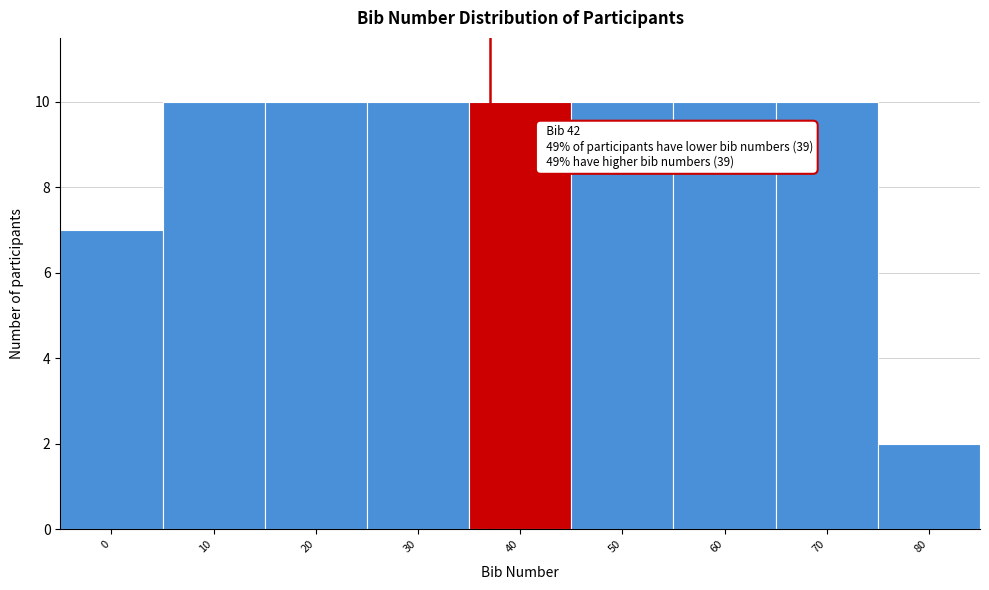

Reading right to left, transcribe all the data shown in this chart.

2	10	10	10	10	10	10	10	7